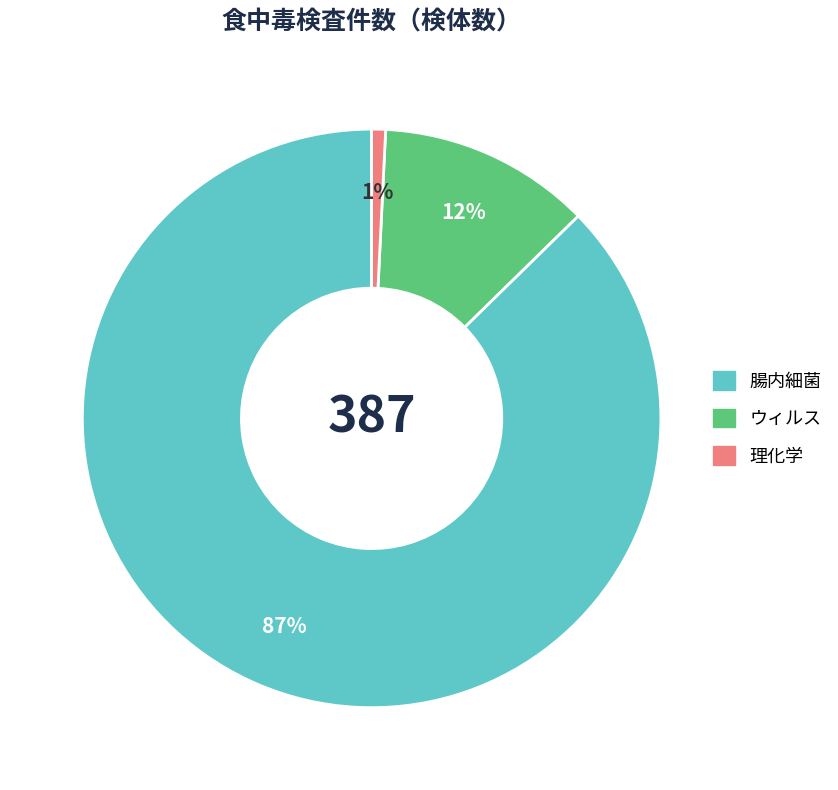

To the nearest percent, what is the average slice percentage?

33%